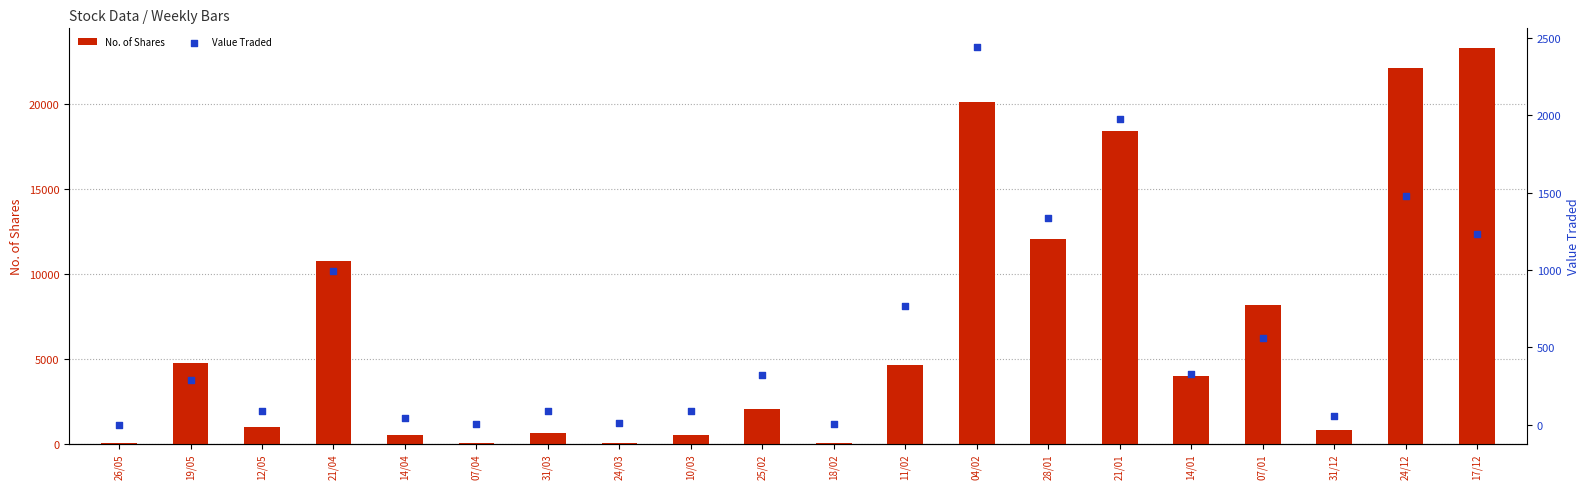

Which series has the widest spread of Y values?

No. of Shares